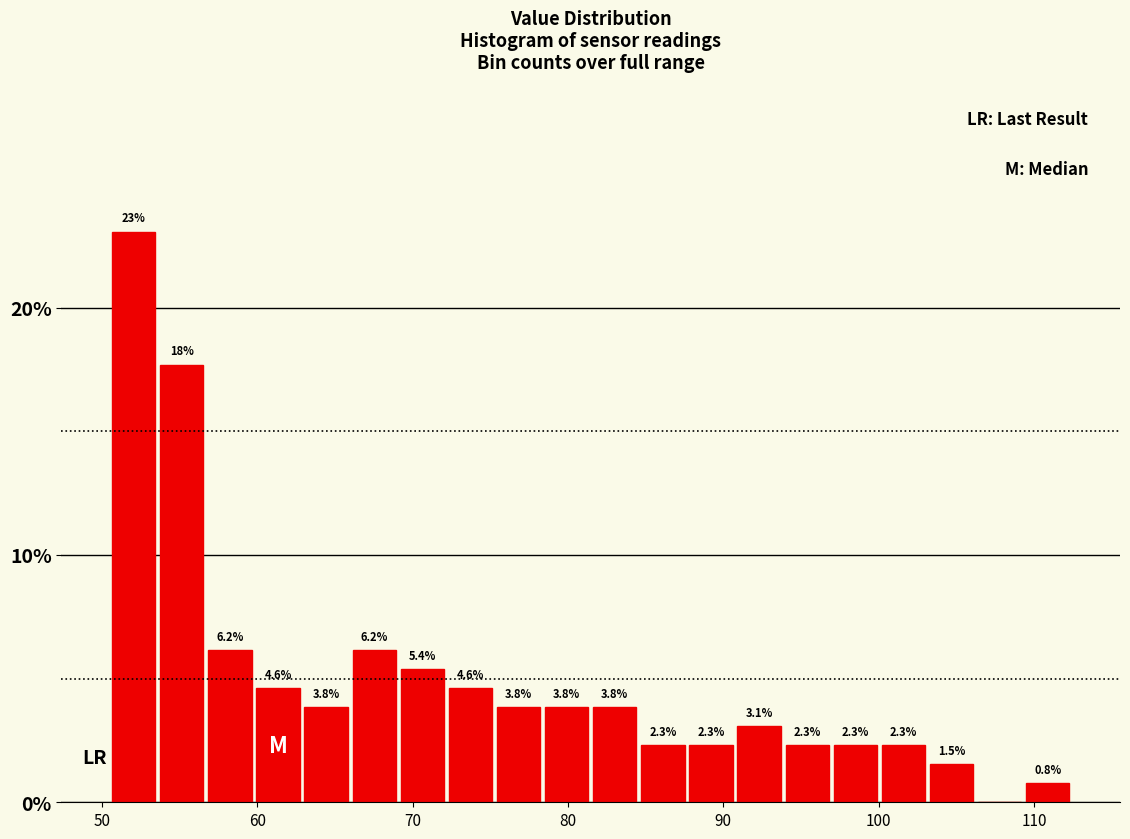

Around what value on the x-axis is the tallest bar? Give the approximate position of its centre, as read against the axis.

52